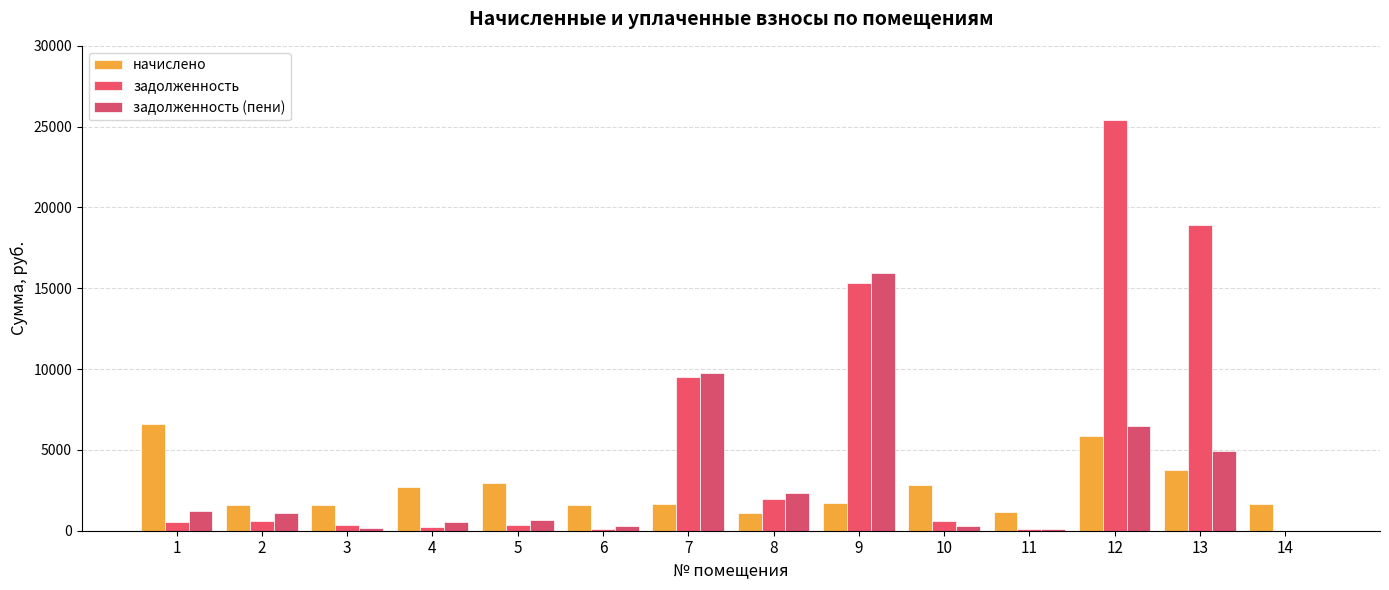

True or false: начислено has a value of 1623.4 at 5.

False